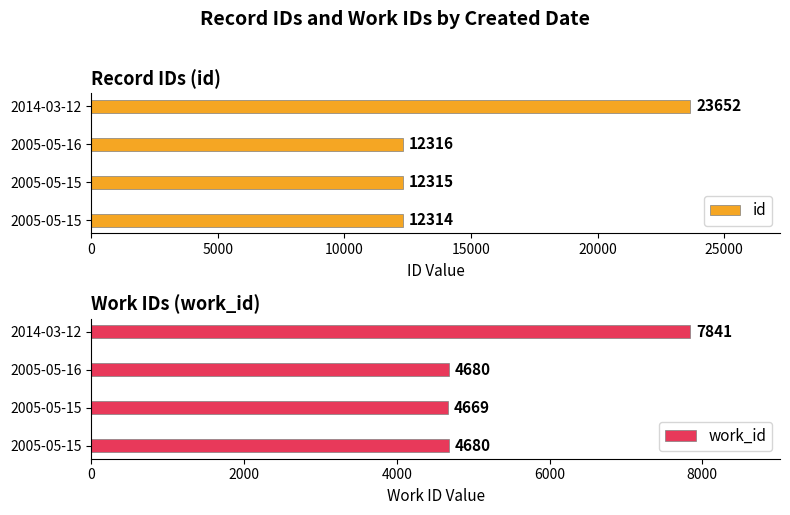

How many groups of bars are there?

4